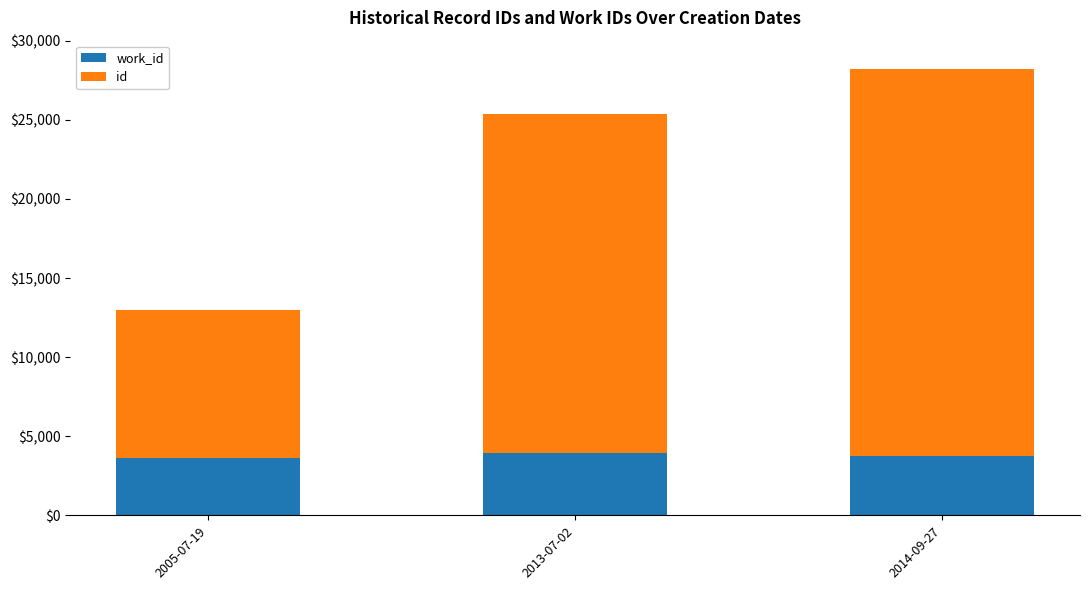

What are all the series names shown in the legend?

work_id, id